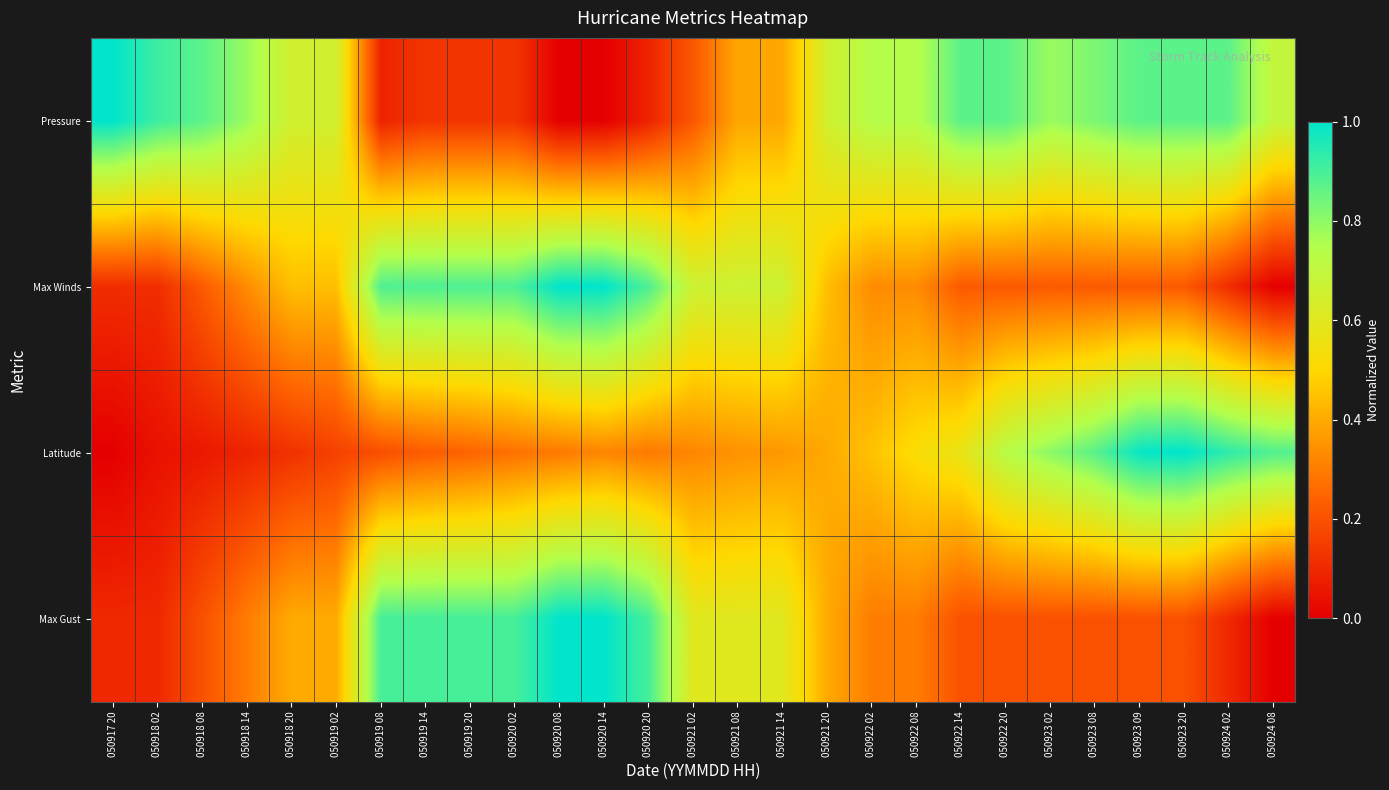

At which category is the sum across all series the highest?

050920 14